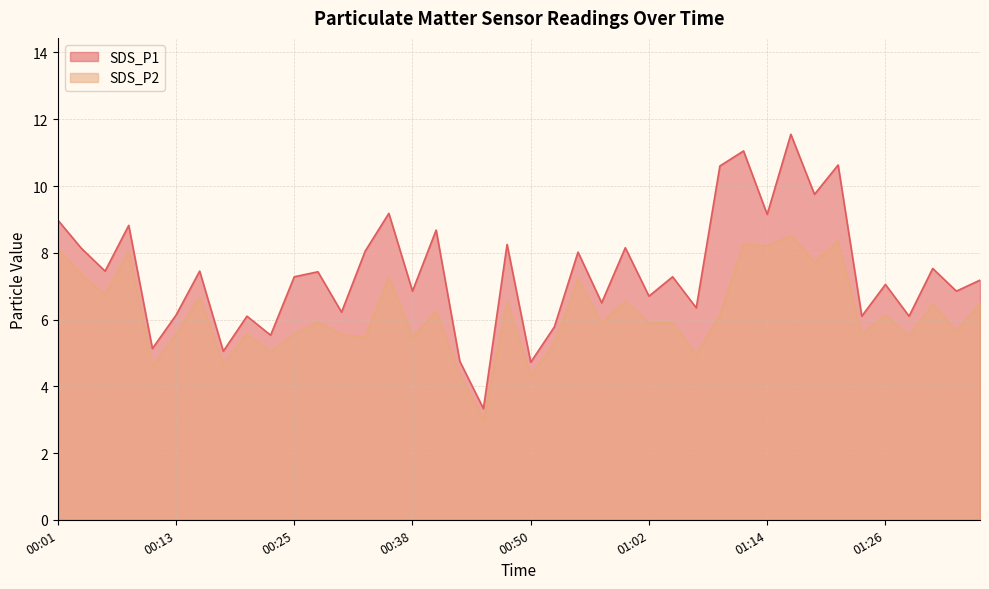

True or false: SDS_P2 and SDS_P1 intersect in this chart.

False